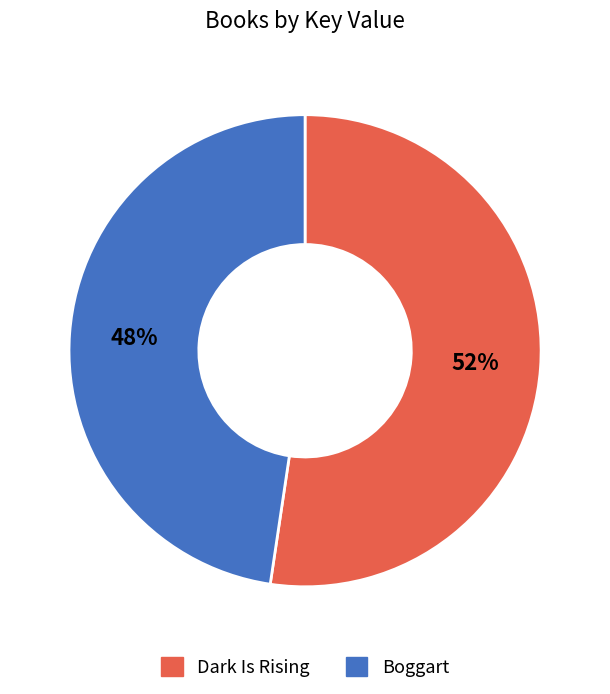

To the nearest percent, what is the combined percentage of Boggart and Dark Is Rising?

100%